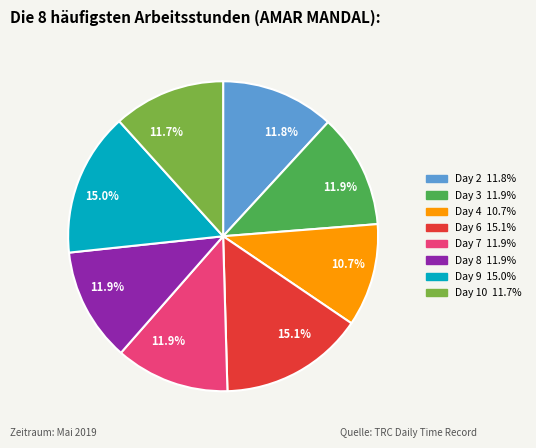

Does any single category account for the majority?

No